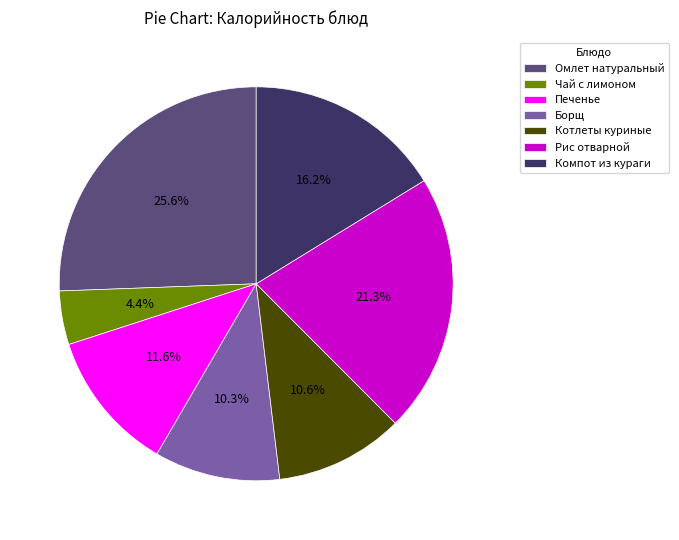

How many slices are in this pie chart?

7